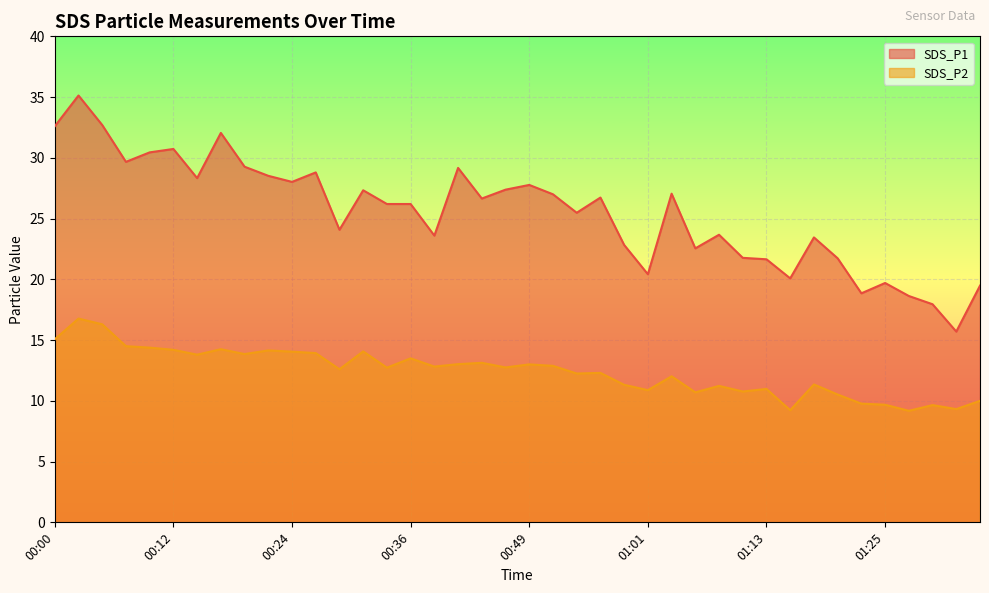

What is the difference between the maximum and minimum values in the SDS_P2 series?

7.6